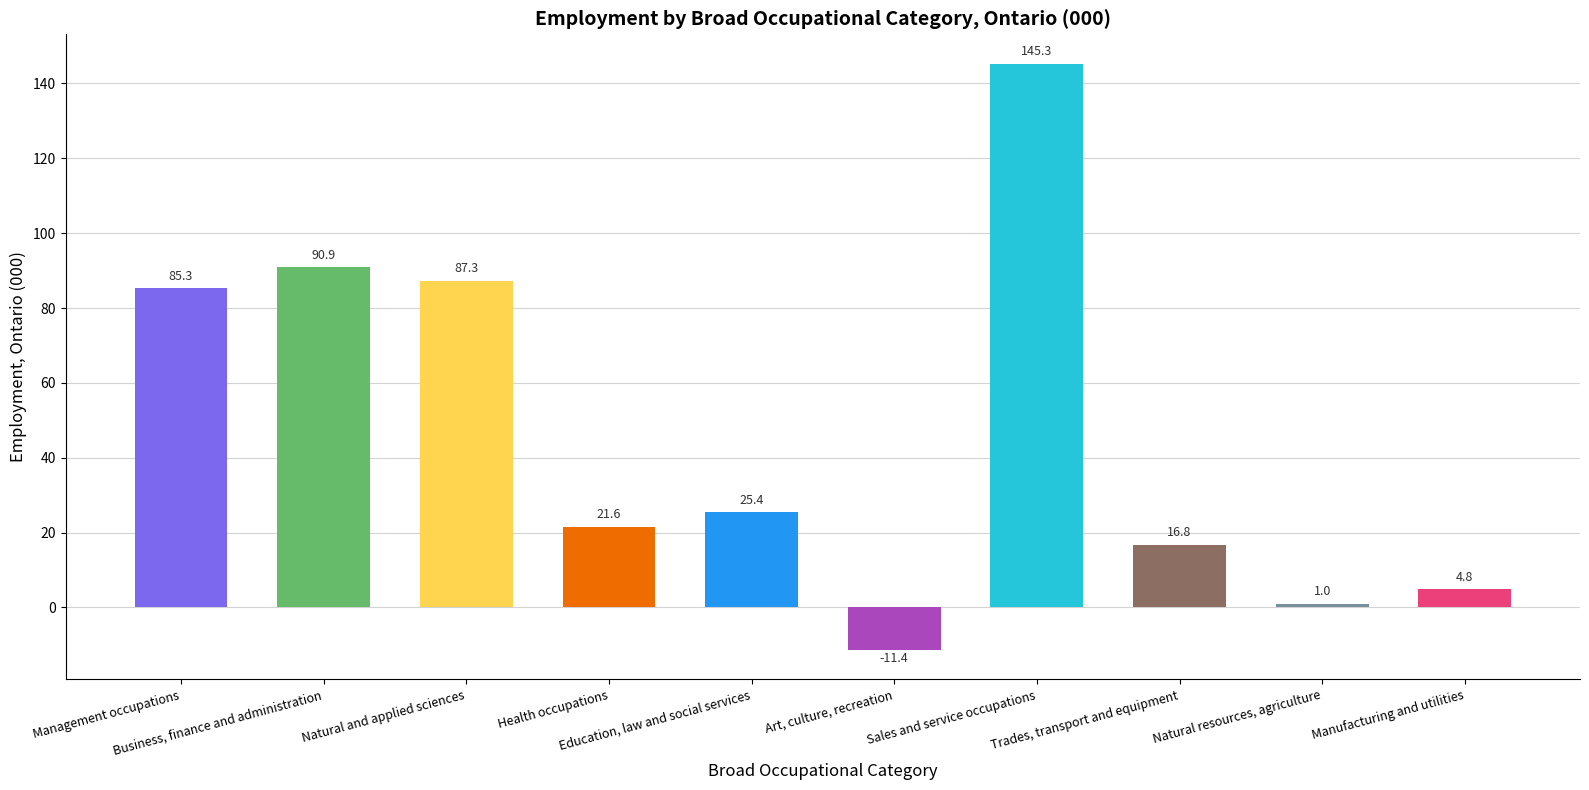

Does the chart contain any negative values?

Yes